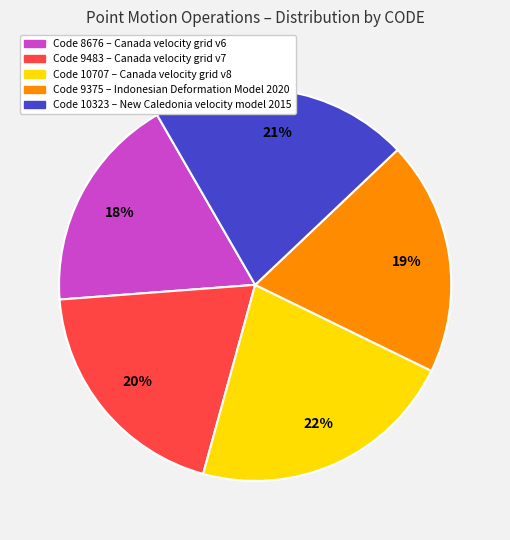

Is there any slice that represents more than half of the pie?

No